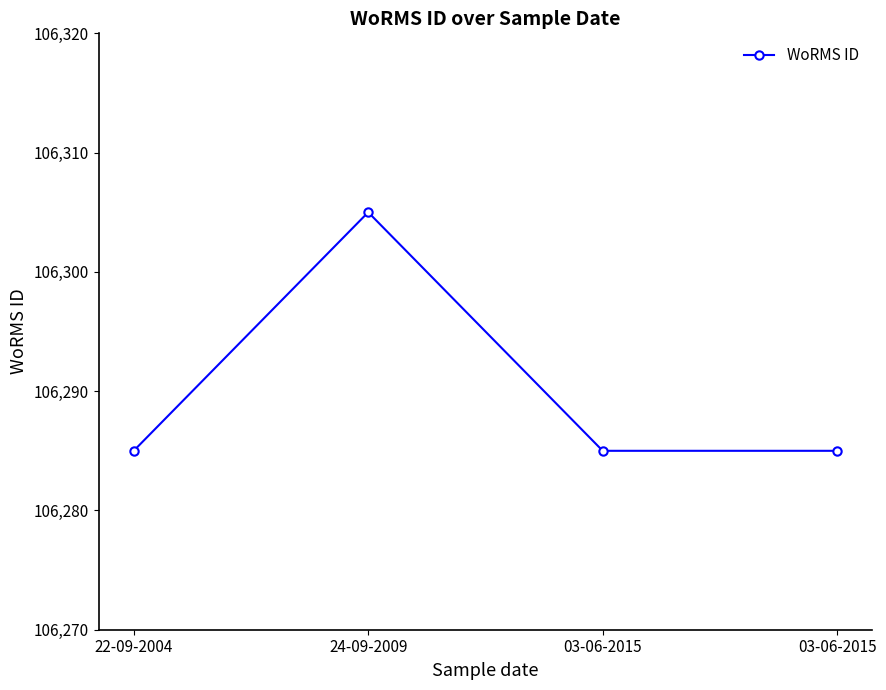

Count the number of data series in this chart.

1